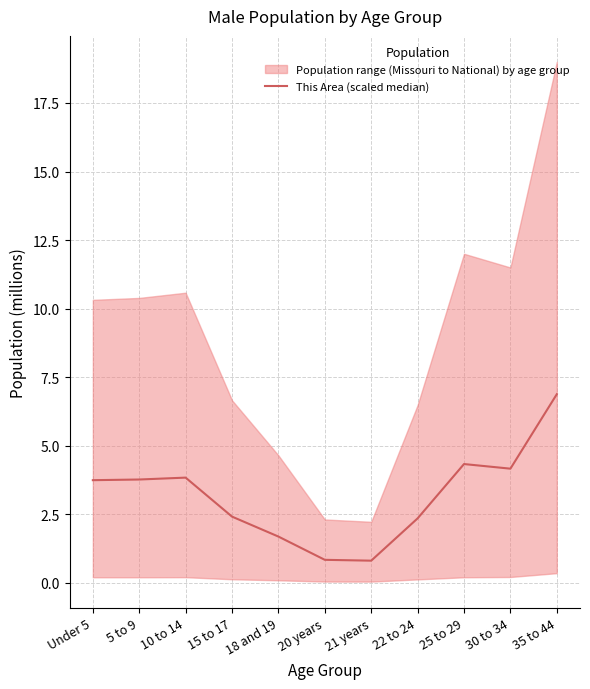

What is the value of the 5th point from the left?

1.7